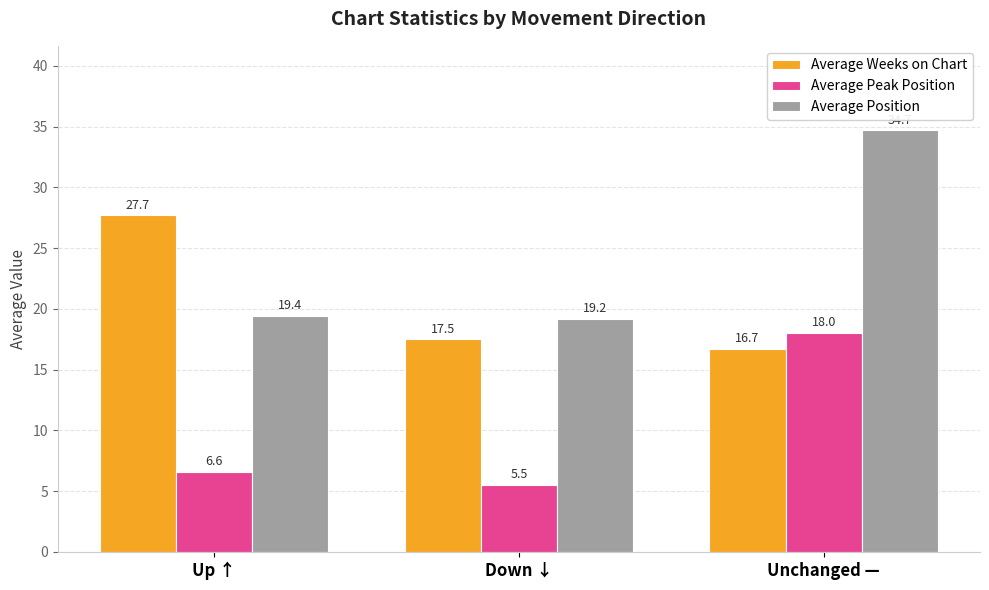

List the series in order of their overall mean, highest first.

Average Position, Average Weeks on Chart, Average Peak Position